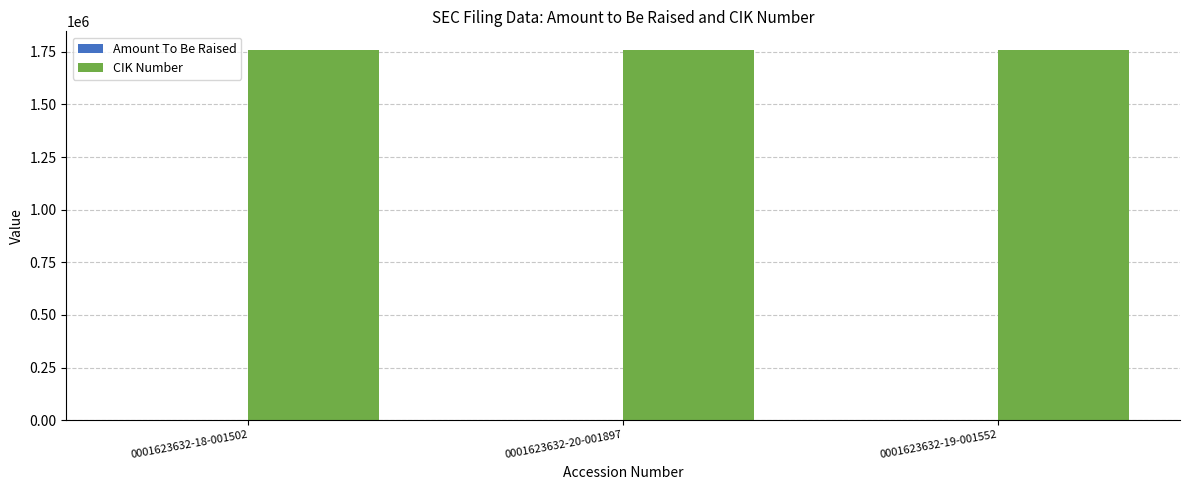

The value of CIK Number at 0001623632-18-001502 is 969635. True or false?

False